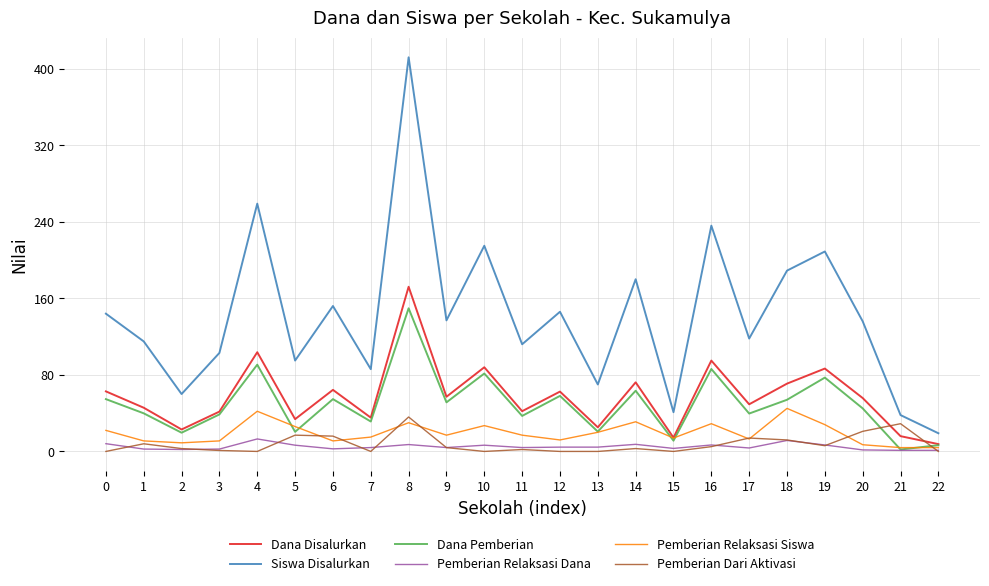

What is the difference between the maximum and minimum values in the Dana Disalurkan series?

164.5